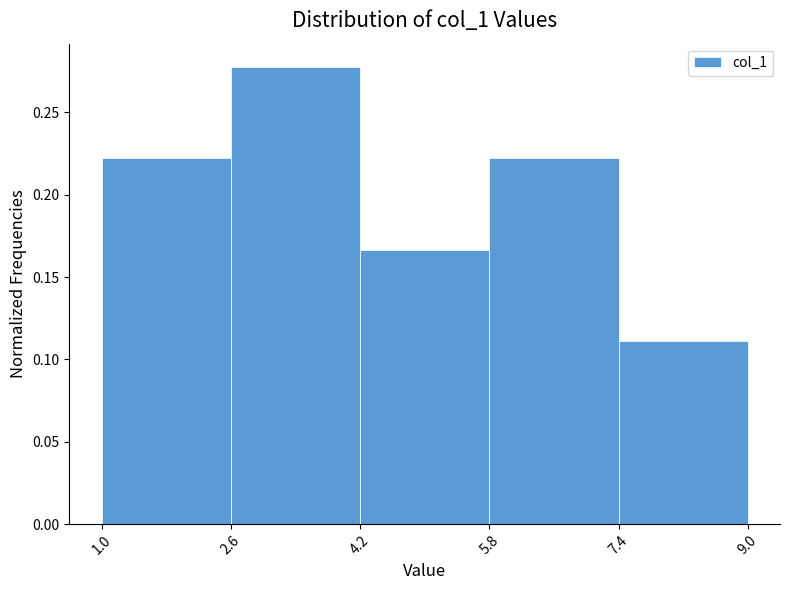

Reading left to right, list every bar in this chart as the range it spans on the x-axis followed by its height. The values are not printed on the chart, so give them approximately, as read against the axis.

1.0 to 2.6: 0.220
2.6 to 4.2: 0.280
4.2 to 5.8: 0.165
5.8 to 7.4: 0.220
7.4 to 9.0: 0.110